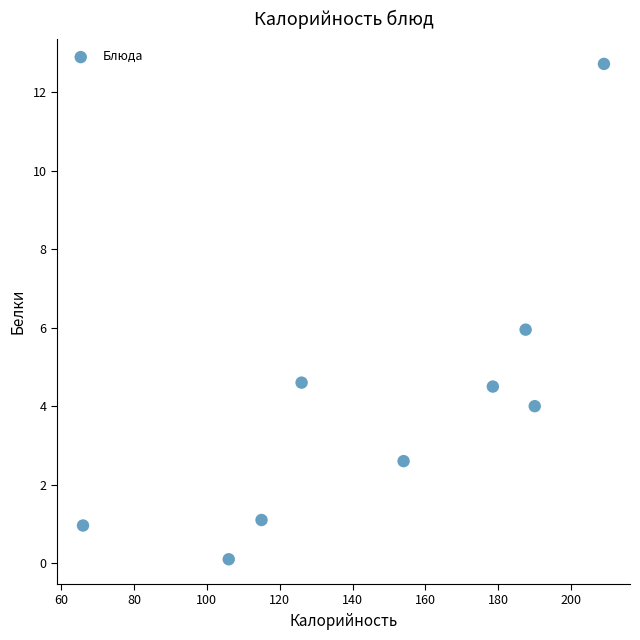

What is the average X value?

148.0